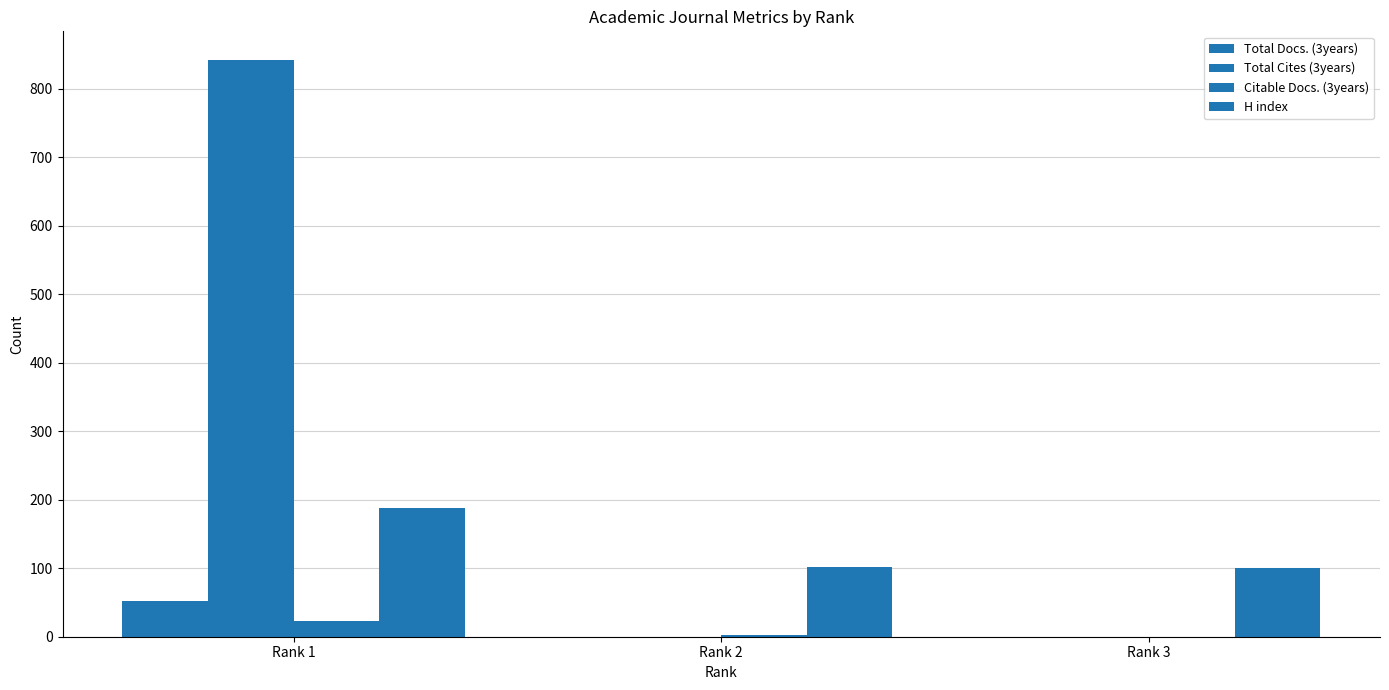

Which category has the highest value across all series?

Rank 1